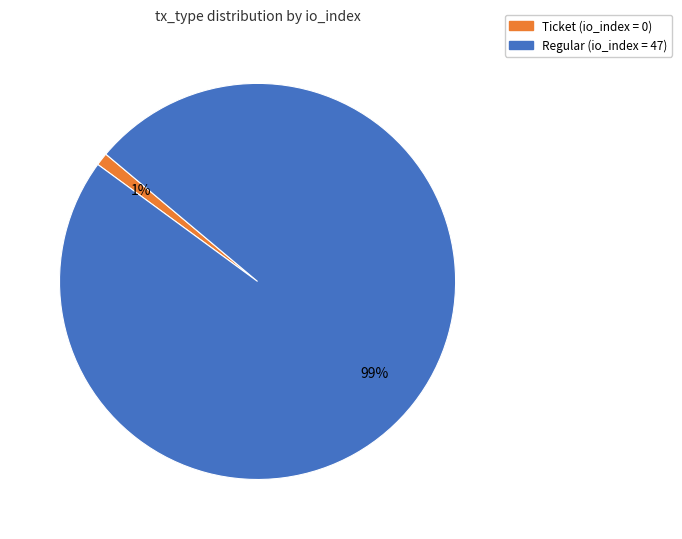

To the nearest percent, what is the difference between the largest and smallest slice percentages?

98%